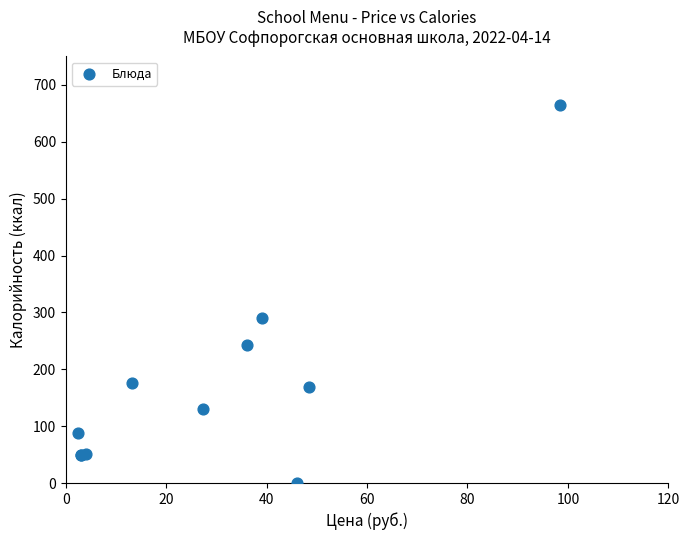

What Y value in the scatter plot is closest to 332?

290.6